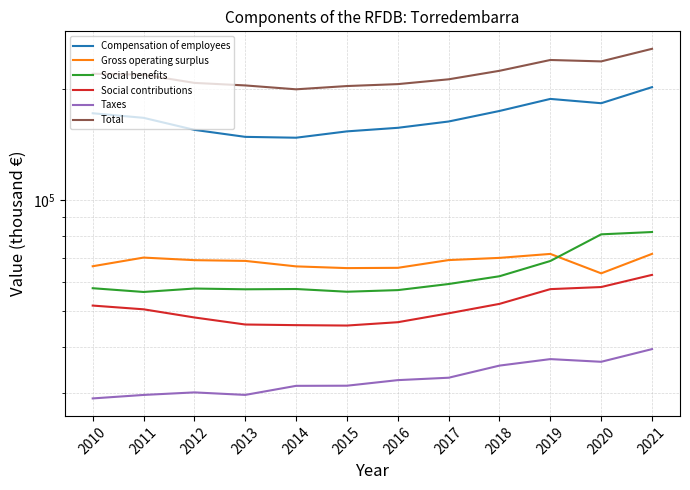

Which category has the highest value in the Social contributions series?

2021